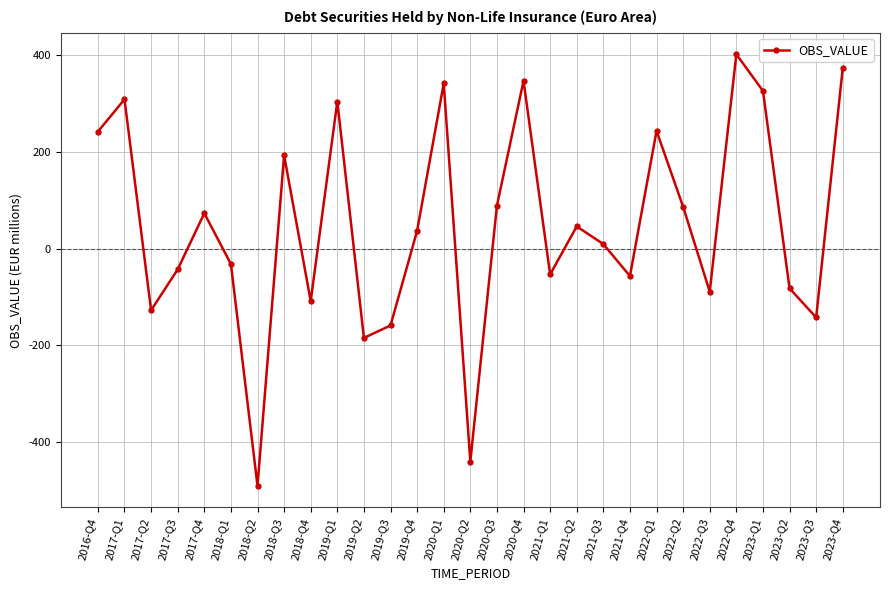

Which label corresponds to the smallest value in the chart?

2018-Q2